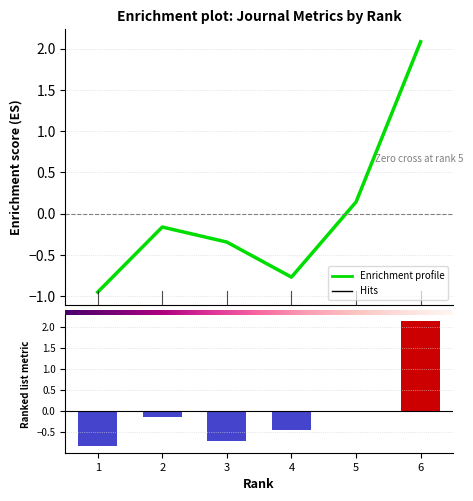

What is the difference between the Ranking metric scores values at 1 and 4?

0.4